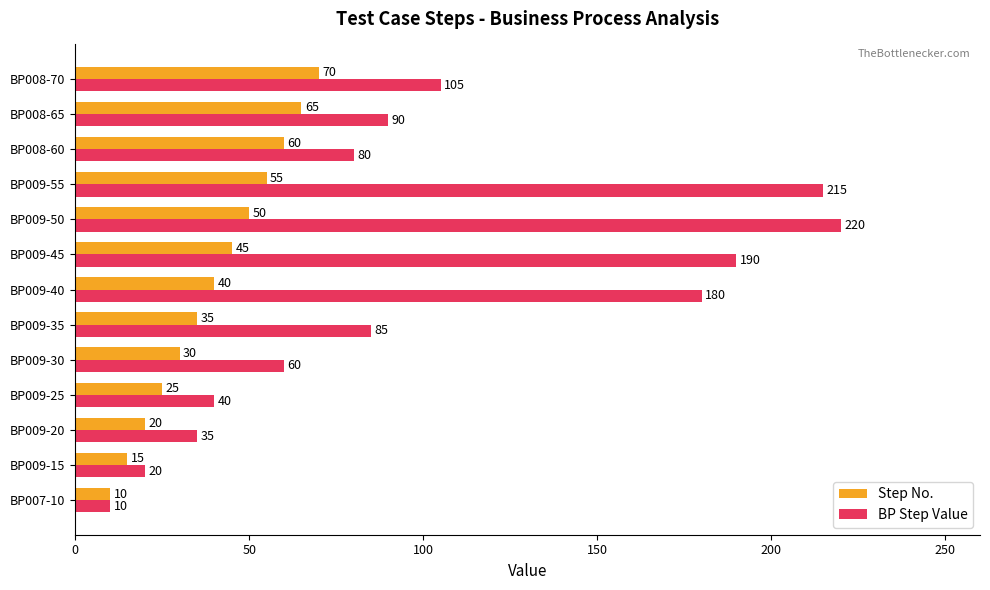

Where is Step No. nearest to the value 40?

BP009-40